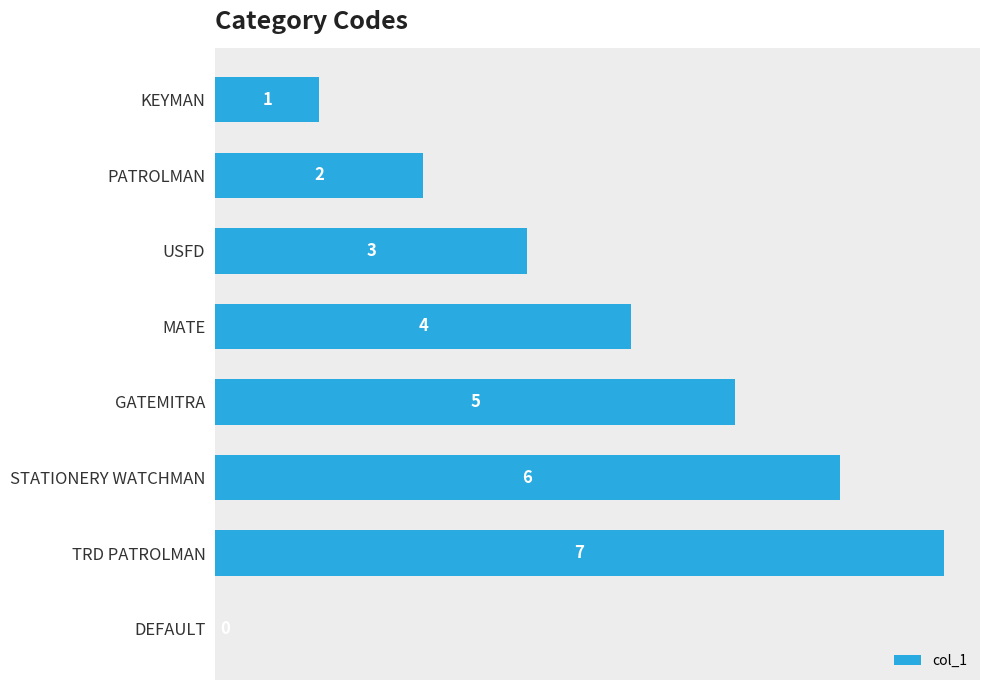

Count the number of categories in the chart.

8